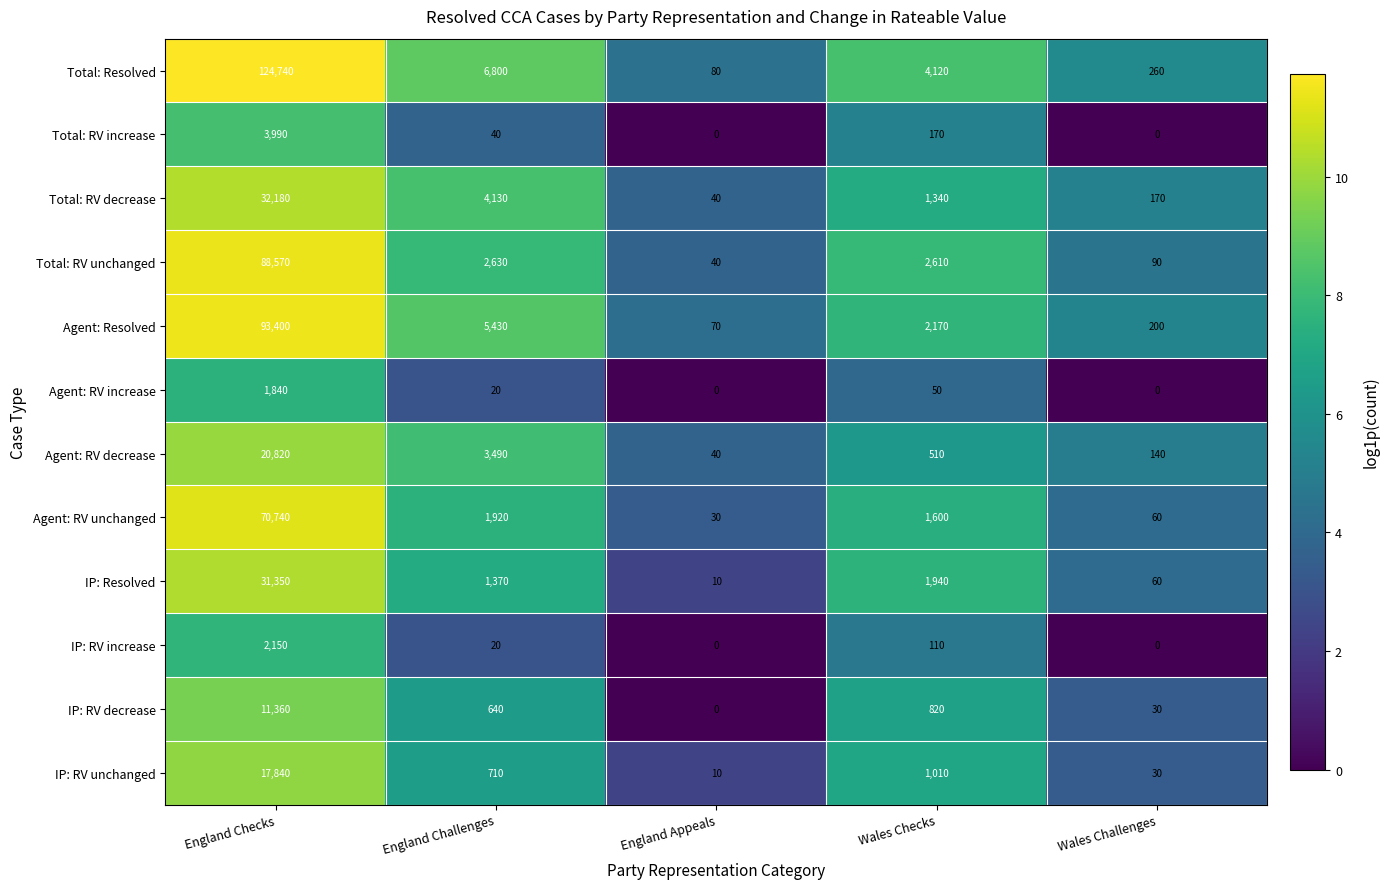

Rank the series by their maximum value, from highest to lowest.

Total: Resolved, Agent: Resolved, Total: RV unchanged, Agent: RV unchanged, Total: RV decrease, IP: Resolved, Agent: RV decrease, IP: RV unchanged, IP: RV decrease, Total: RV increase, IP: RV increase, Agent: RV increase